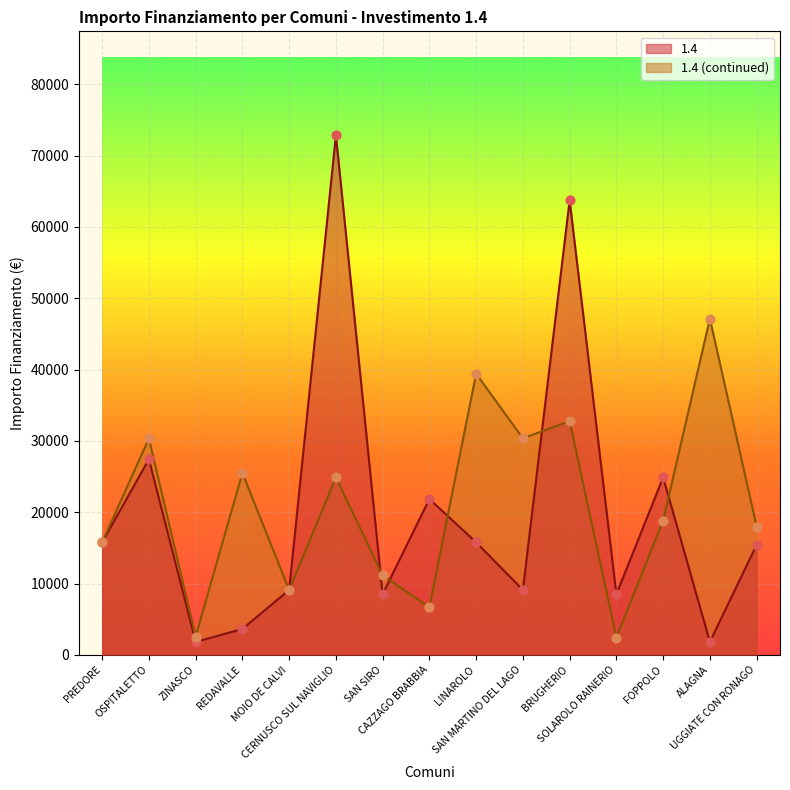

At which category is the sum across all series the highest?

CERNUSCO SUL NAVIGLIO